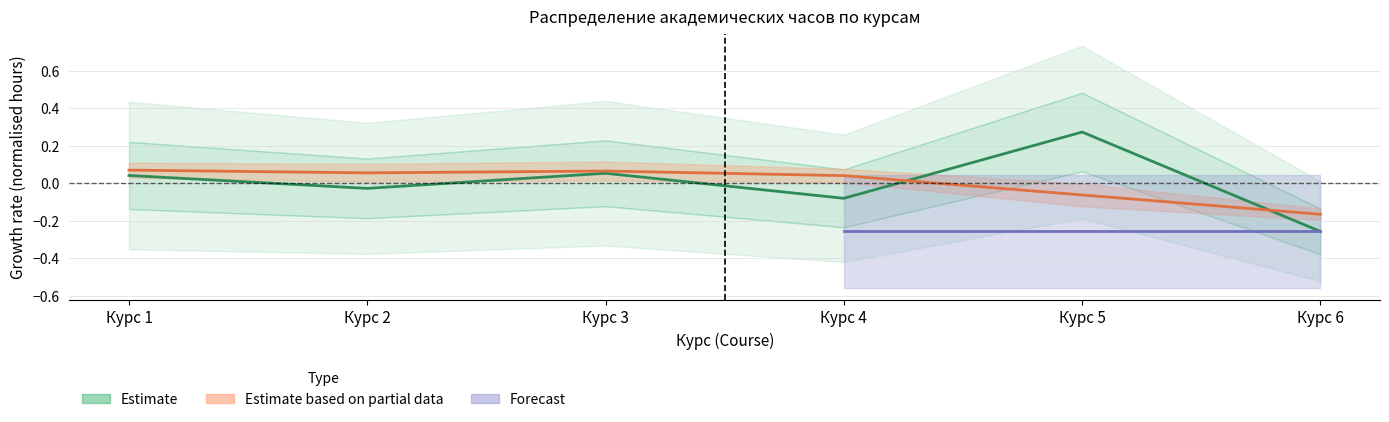

The value of Итого акад.часов at Курс 6 is -0.3. True or false?

False